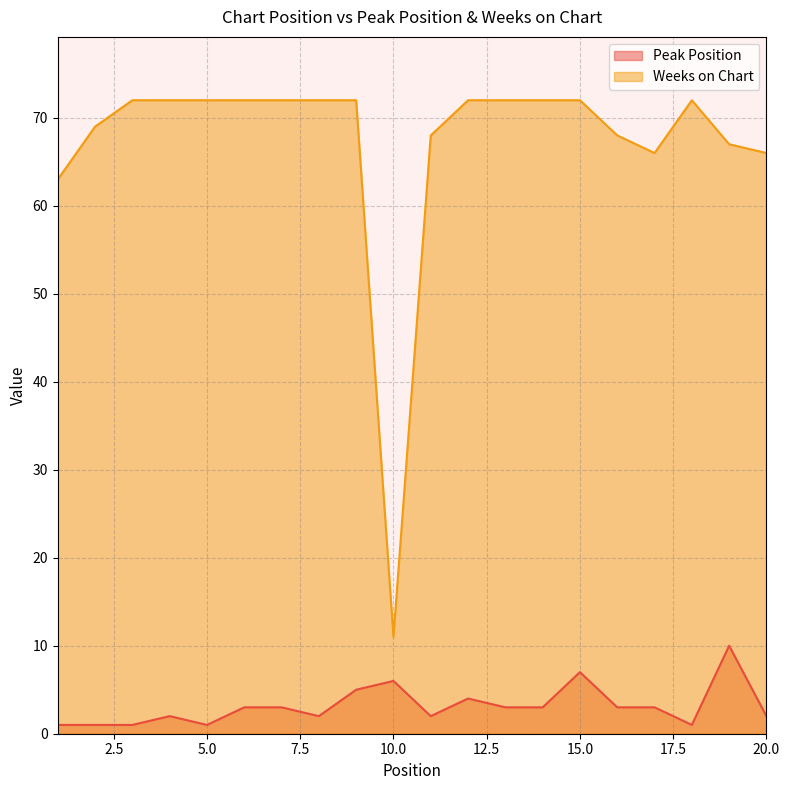

How many values in the Peak Position series exceed 3?

5